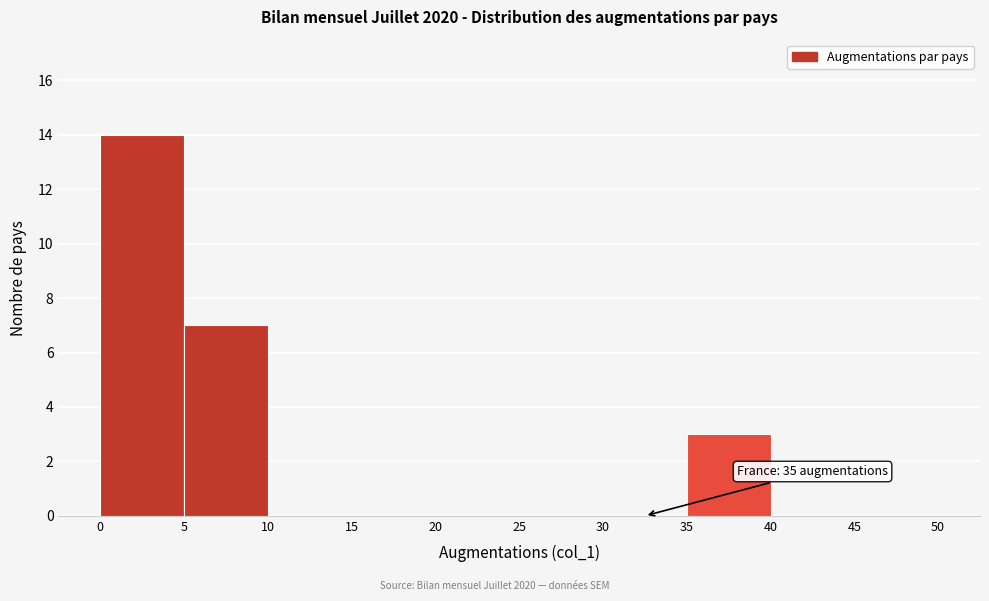

Over which range of the x-axis is the bar tallest?

0 to 5